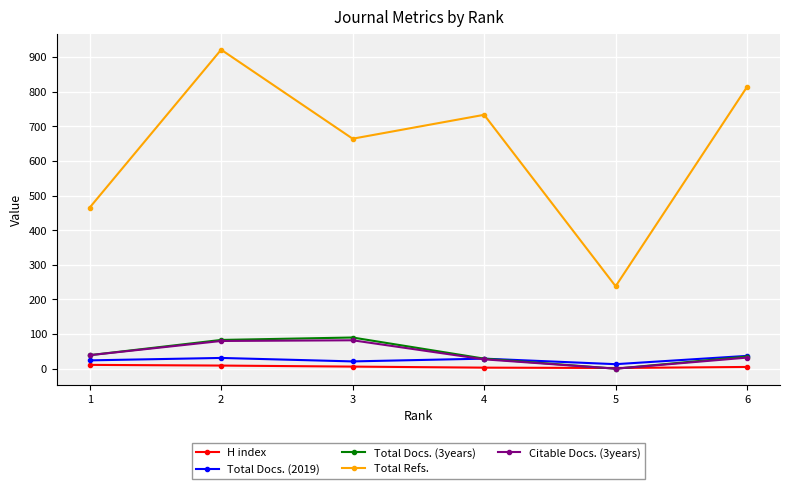

What is the average value of the Total Docs. (3years) series?

46